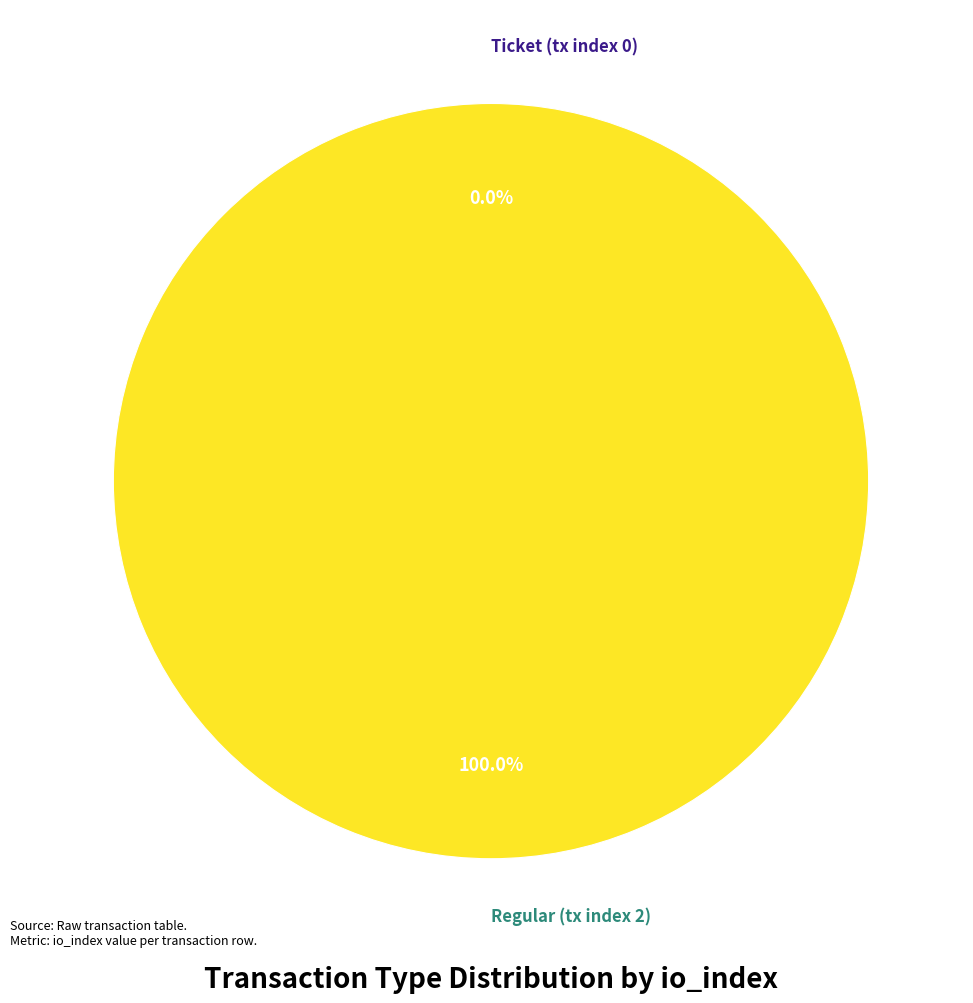

Rank the categories by value from highest to lowest.

Regular (tx index 2), Ticket (tx index 0)